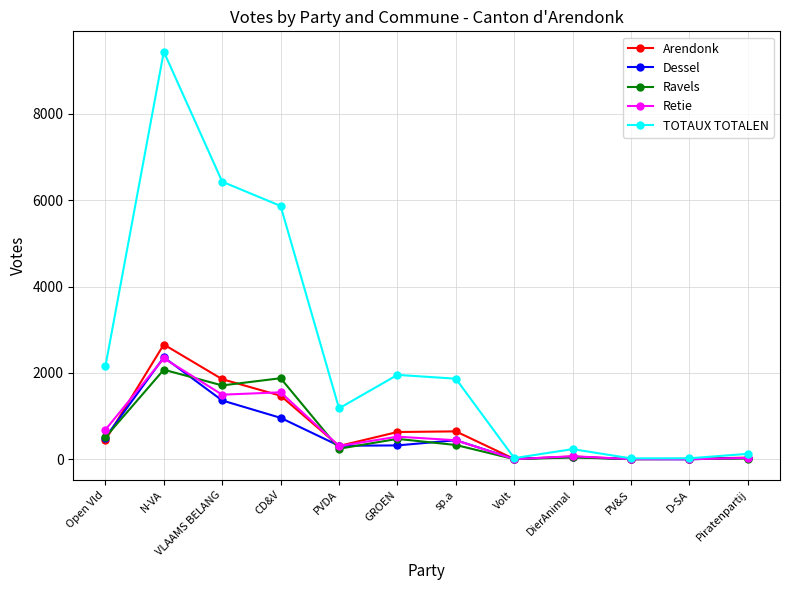

Which series has the widest spread of values?

TOTAUX TOTALEN